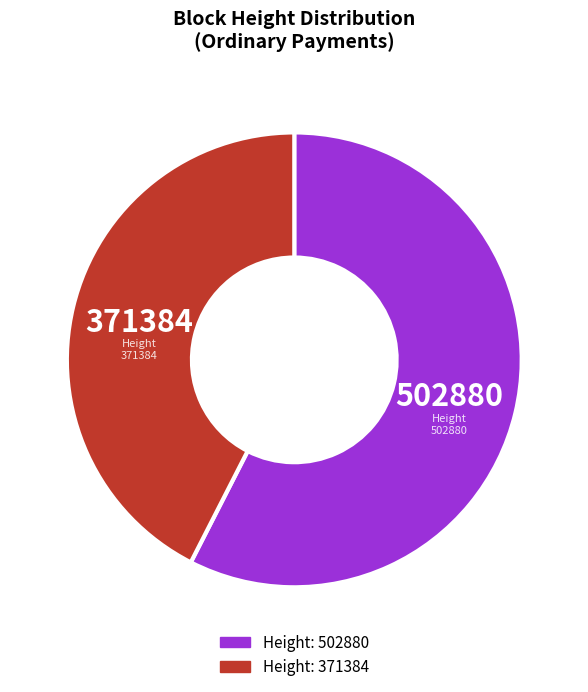

Is there any slice that represents more than half of the pie?

Yes